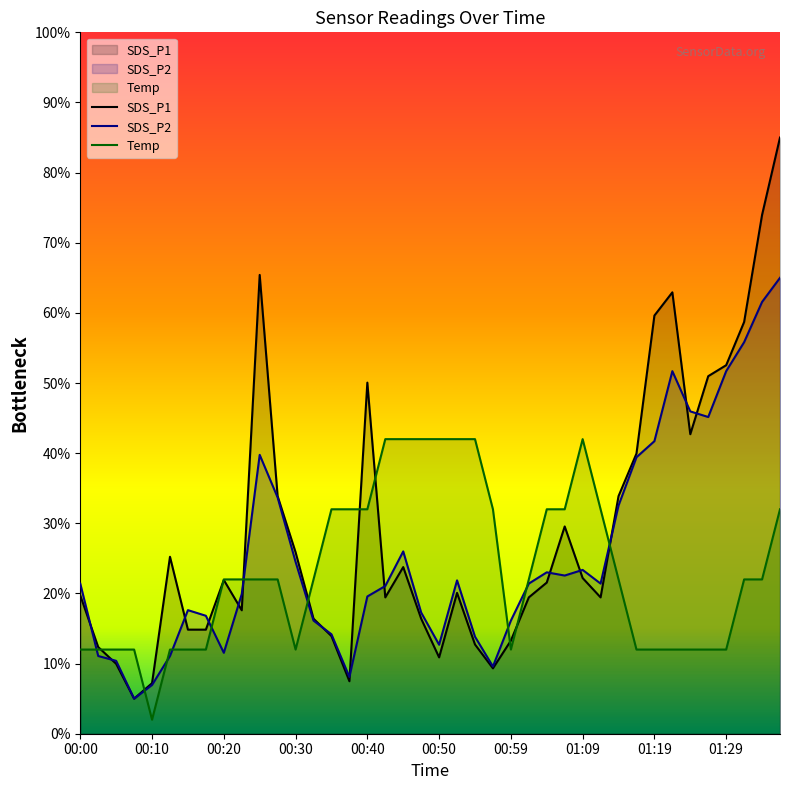

What is the difference between the highest and lowest values at 00:30?

13.9